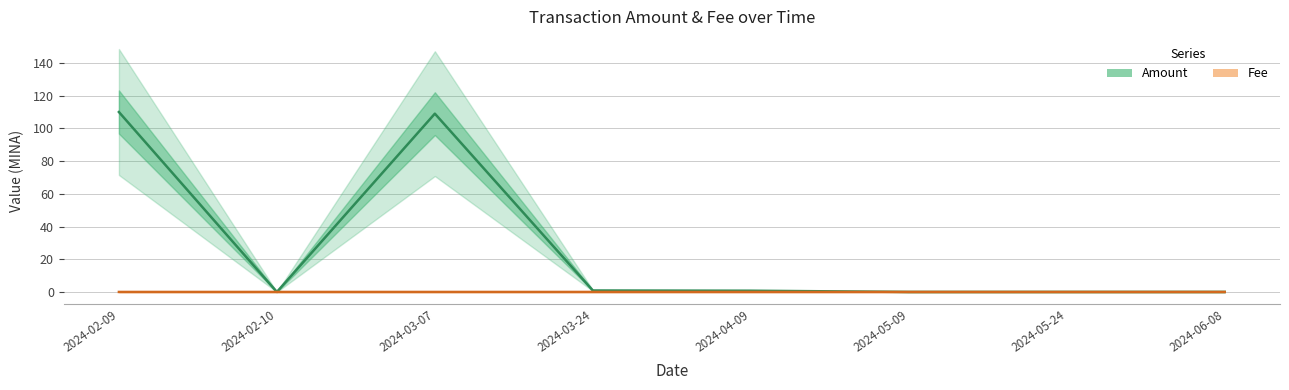

What is the maximum value for Amount?

110.0